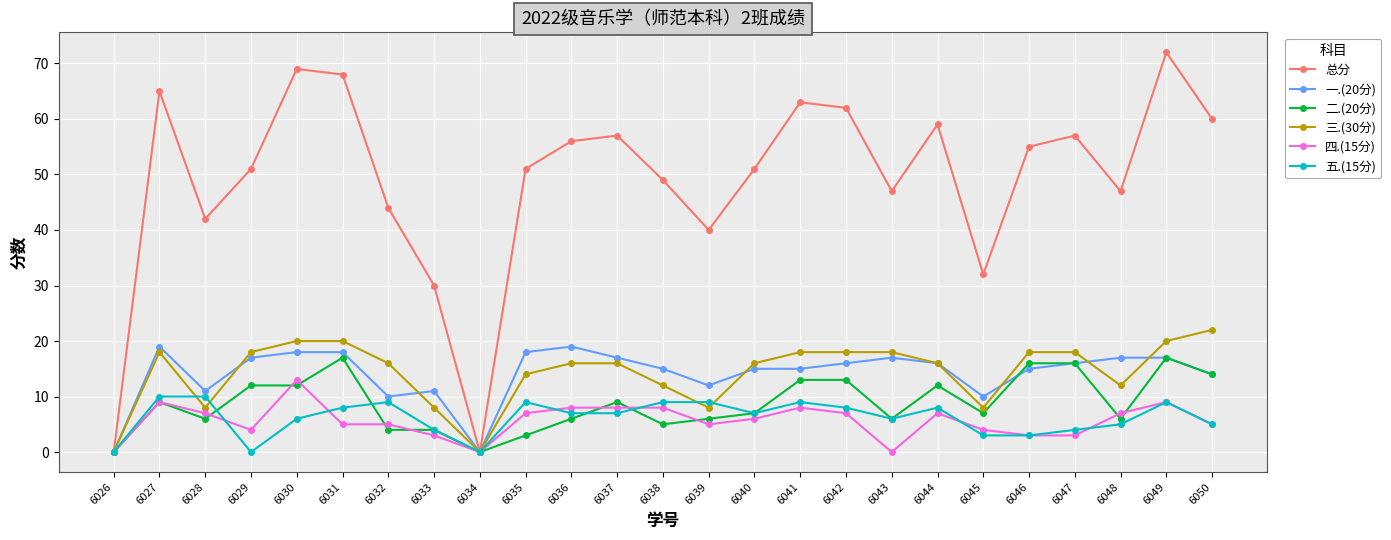

What is the value of the 五.(15分) point at the 22nd from the left?

4